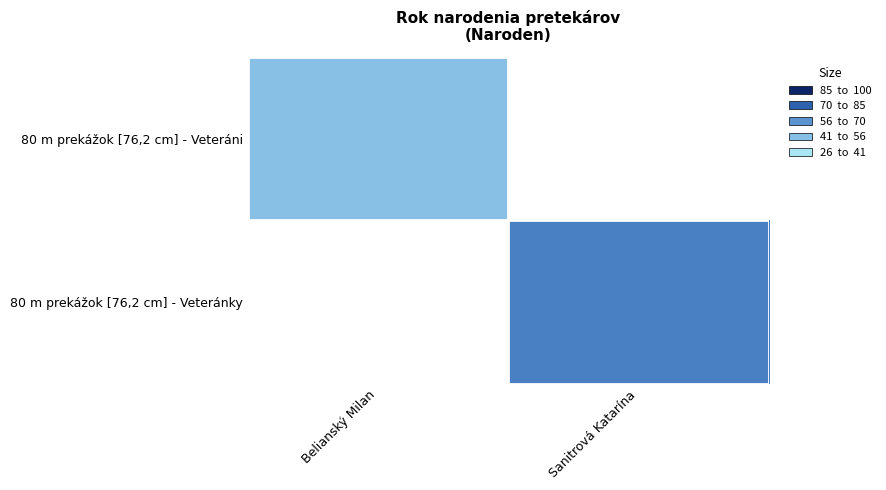

Rank the categories by 80 m prekážok [76,2 cm] - Veteránky value from lowest to highest.

Belianský Milan, Sanitrová Katarína